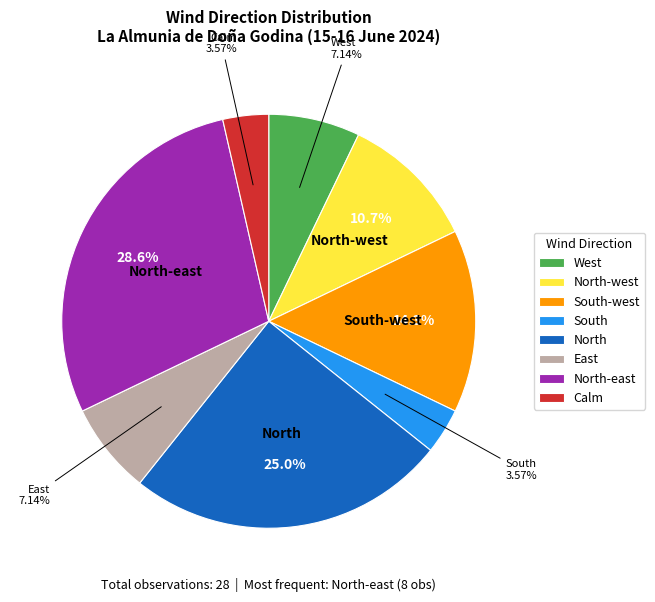

Approximately how many times larger is the value at Calm compared to West?

0.5